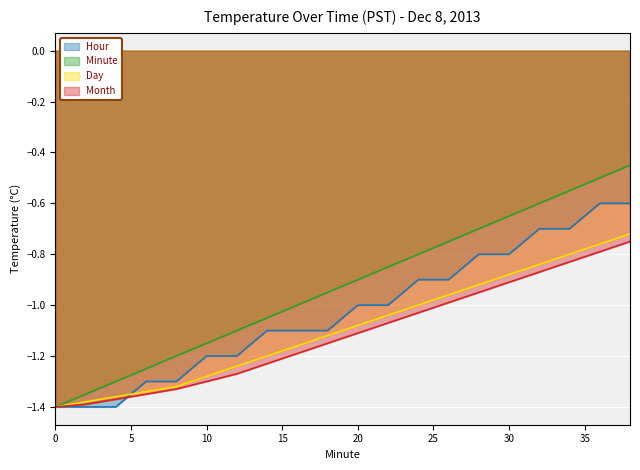

True or false: Hour and Day intersect in this chart.

True